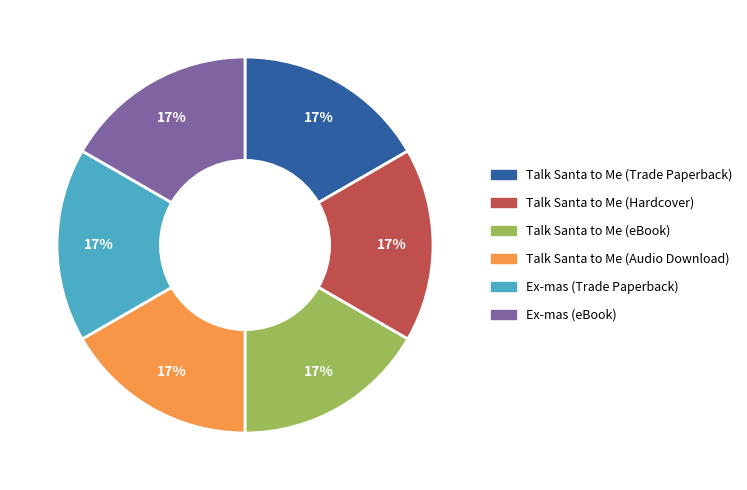

To the nearest percent, what percentage of the pie is Talk Santa to Me (Hardcover)?

17%